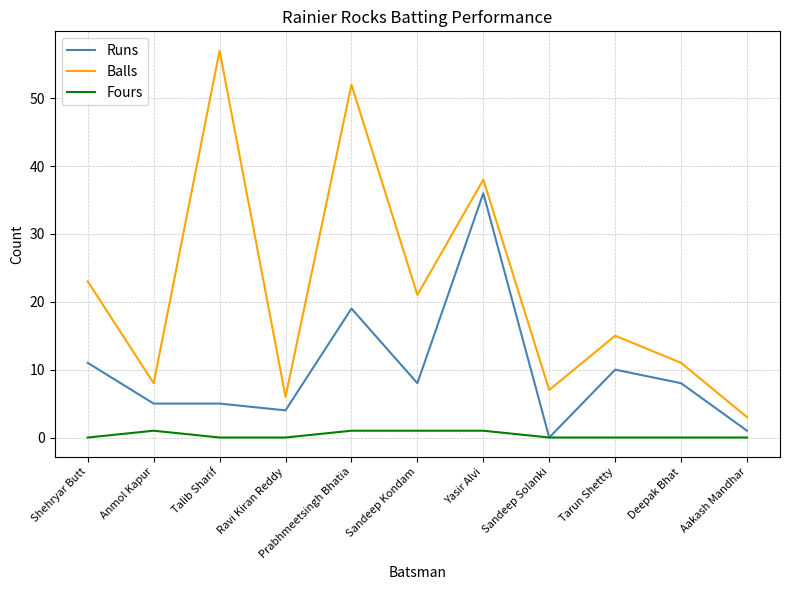

Rank the series at Shehryar Butt from lowest to highest value.

Fours, Runs, Balls